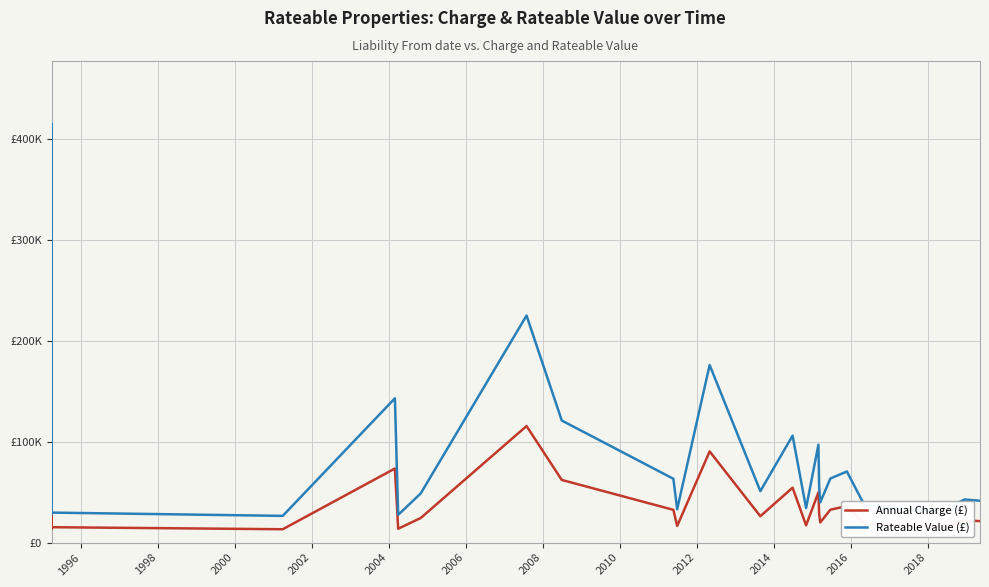

True or false: Annual Charge (£) and Rateable Value (£) cross at least once.

False